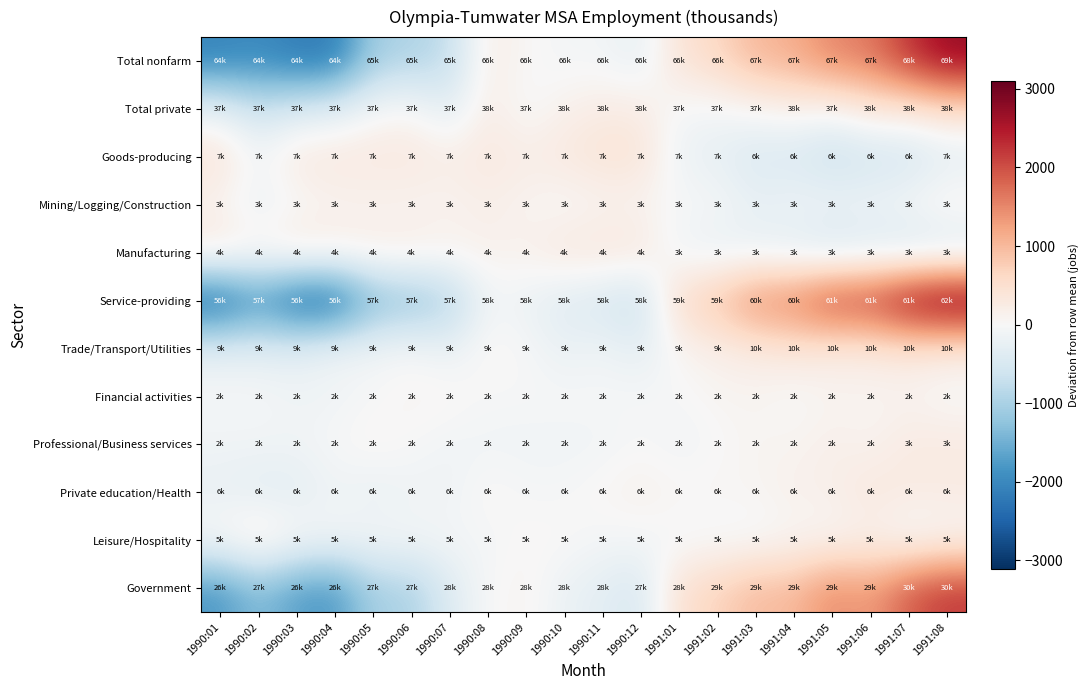

Which series has the largest total across all categories?

Total nonfarm